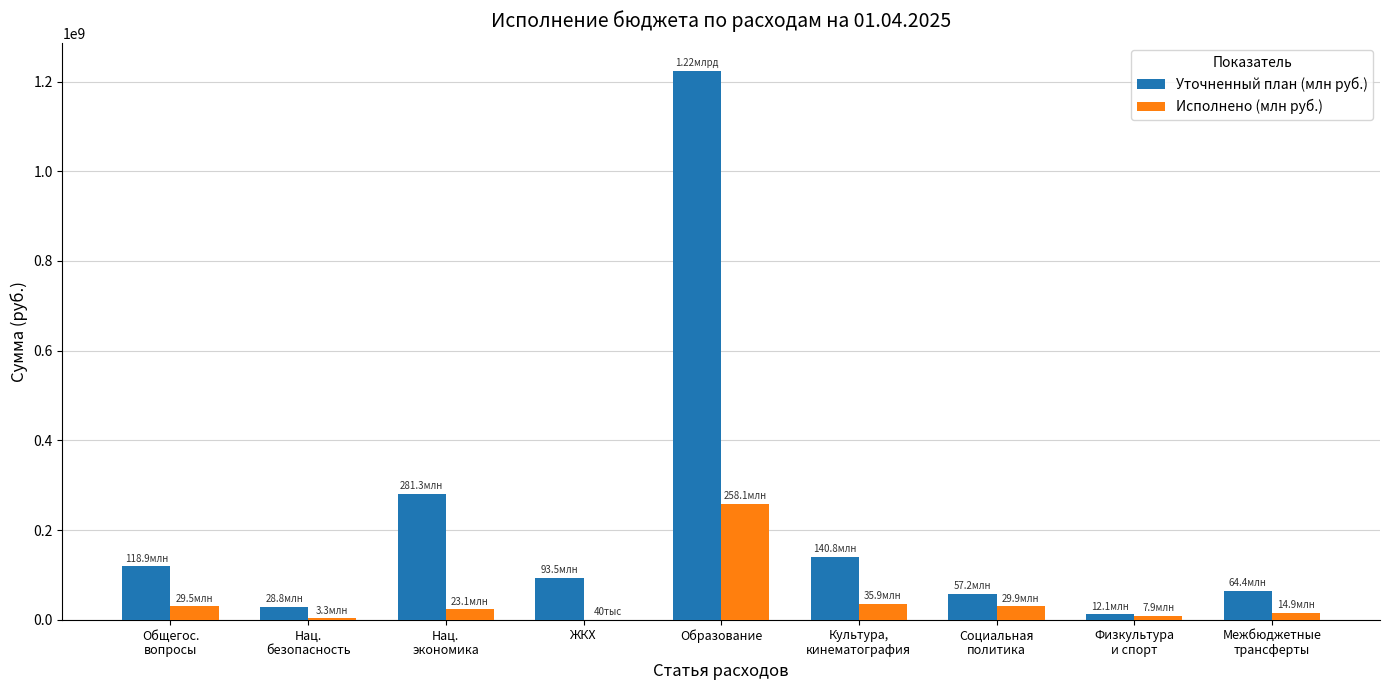

At which label does Исполнено (млн руб.) first exceed 23072260?

Общегос.
вопросы